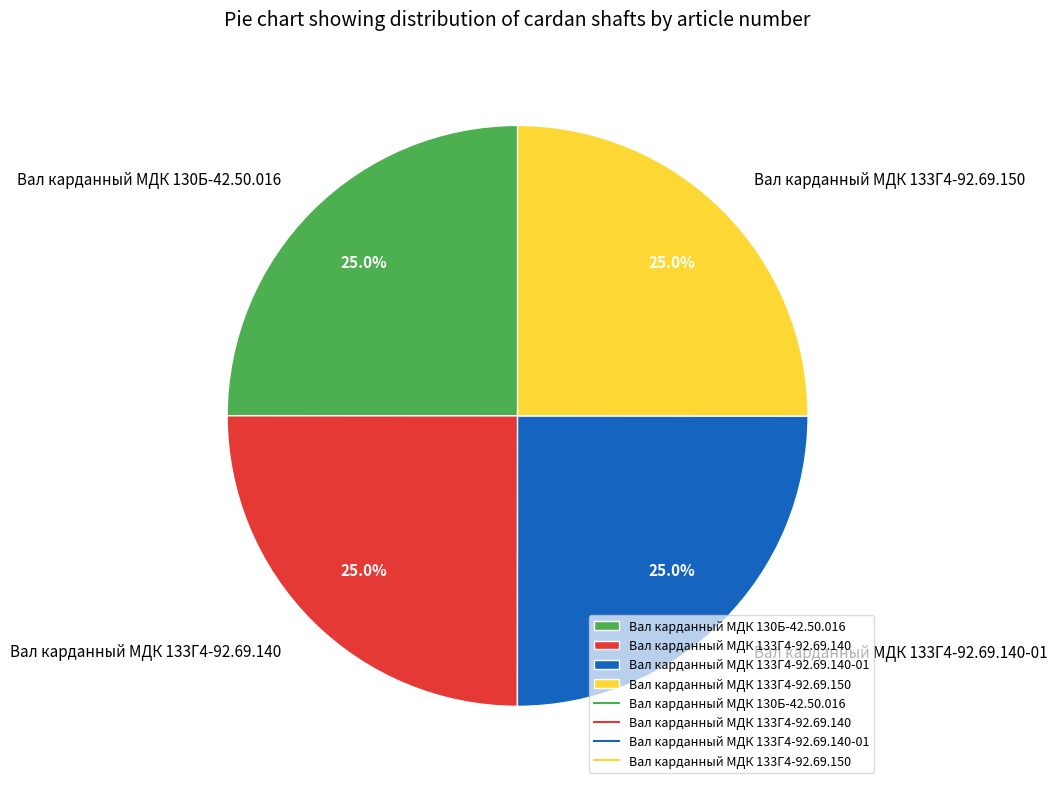

To the nearest percent, what percentage of the pie is Вал карданный МДК 130Б-42.50.016?

25%